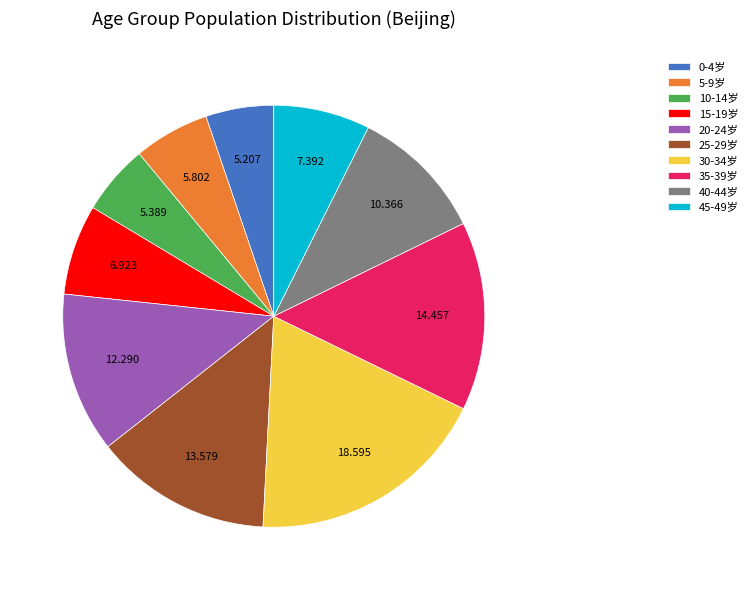

True or false: 45-49岁 accounts for 1% of the total.

False